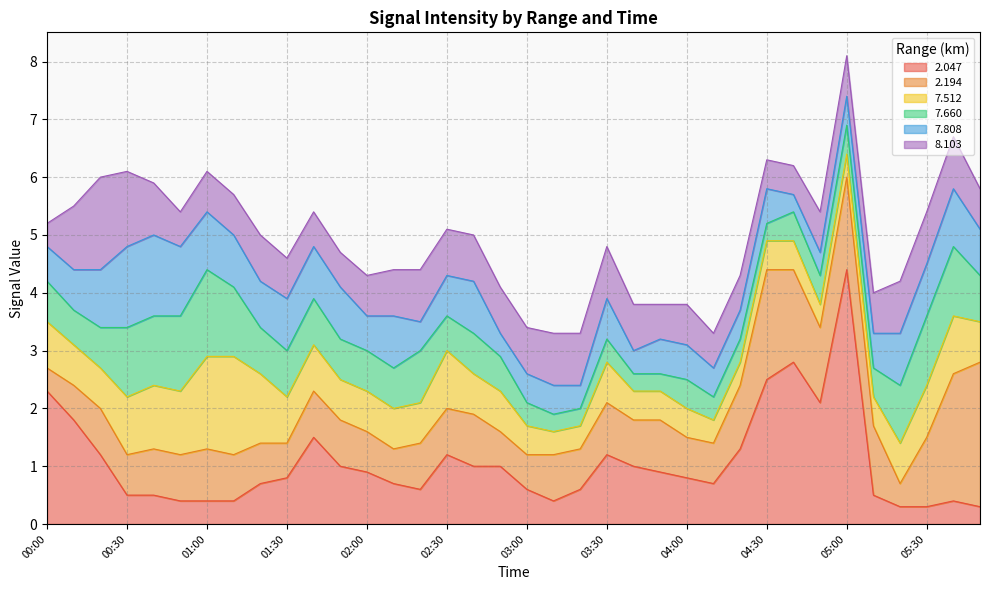

What is the minimum value shown in the chart?

0.3